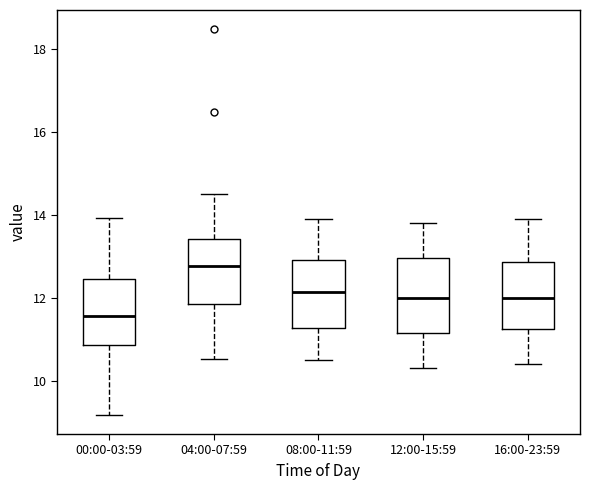

Reading left to right, read every box against the y-axis: the position of its median line, the range the box covers, and the ends of its whiskers. The values are not printed on the chart, so give them approximately, as read against the axis.

00:00-03:59: median 11.6, box 10.8 to 12.4, whiskers 9.2 to 14.0
04:00-07:59: median 12.8, box 11.8 to 13.4, whiskers 10.6 to 14.6
08:00-11:59: median 12.2, box 11.2 to 13.0, whiskers 10.6 to 14.0
12:00-15:59: median 12.0, box 11.2 to 13.0, whiskers 10.4 to 13.8
16:00-23:59: median 12.0, box 11.2 to 12.8, whiskers 10.4 to 14.0